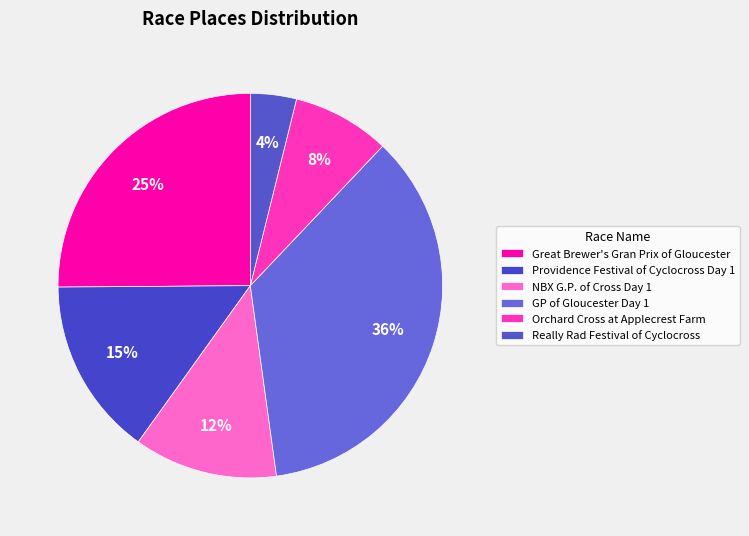

How many slices are in this pie chart?

6